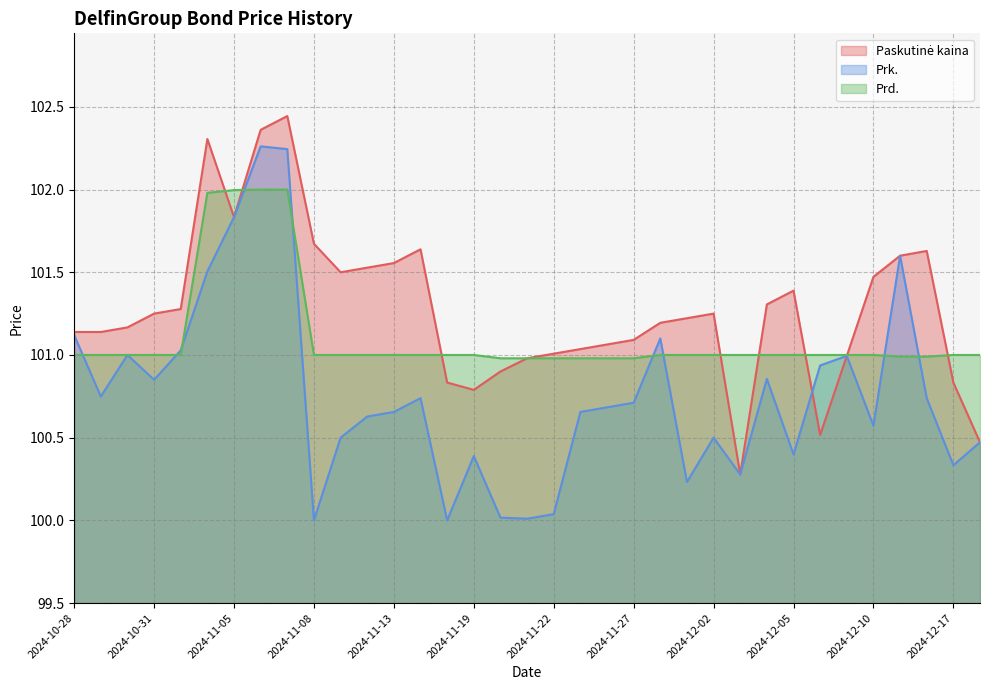

At which label does Paskutinė kaina first exceed 101?

2024-10-28